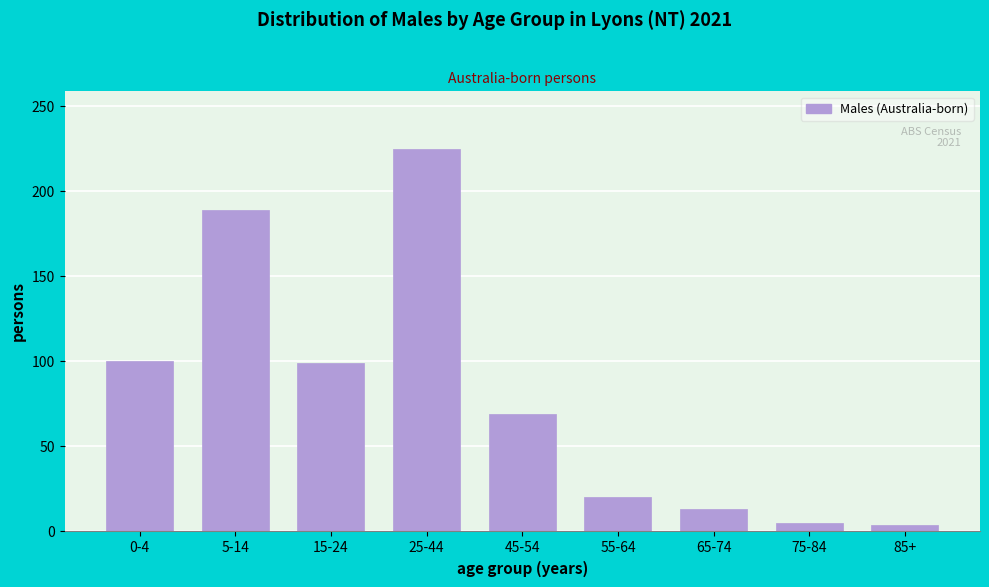

Which category has the highest value across all series?

25-44